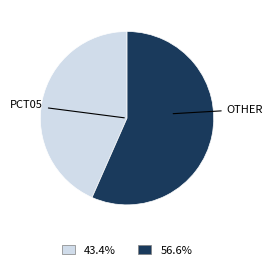

What is the ratio of the value at 43.4% to the value at 56.6%?

0.8